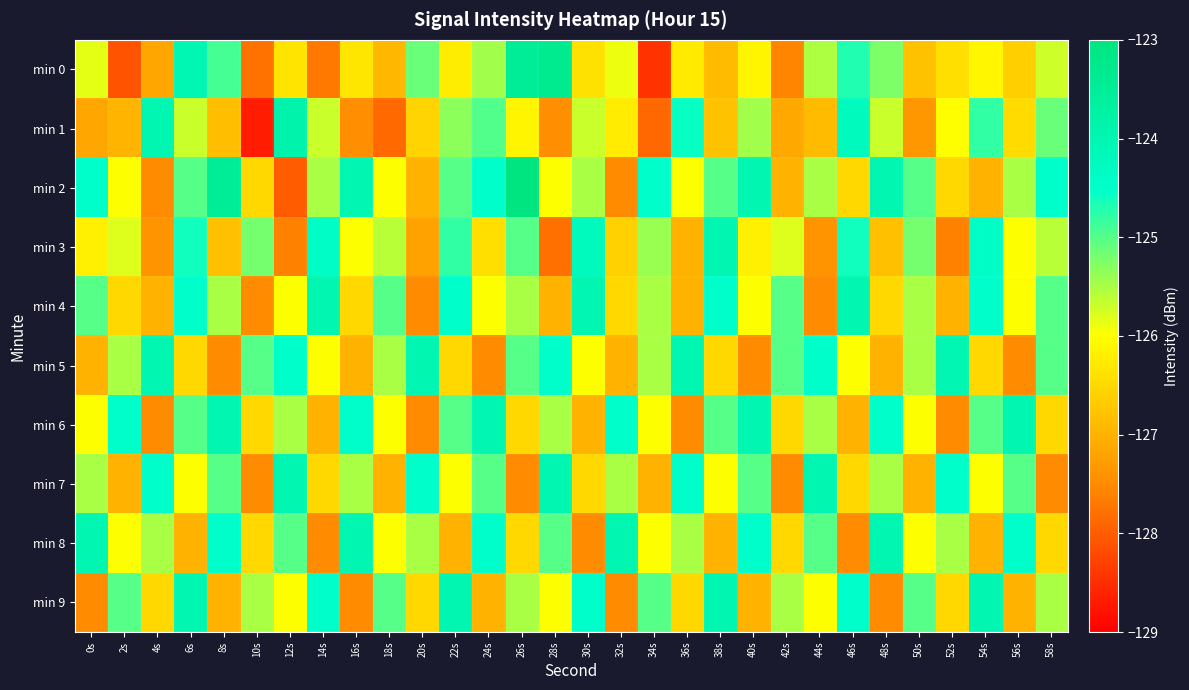

Reading right to left, extract all data points from this chart.

min 0: 58s=-125.7	56s=-126.6	54s=-126.1	52s=-126.4	50s=-126.8	48s=-125.2	46s=-124.7	44s=-125.5	42s=-127.6	40s=-126.1	38s=-126.9	36s=-126.3	34s=-128.4	32s=-125.9	30s=-126.4	28s=-123.3	26s=-123.5	24s=-125.5	22s=-126.2	20s=-125.1	18s=-126.9	16s=-126.3	14s=-127.7	12s=-126.3	10s=-127.8	8s=-124.9	6s=-124.0	4s=-127.1	2s=-128.1	0s=-125.9
min 1: 58s=-125.1	56s=-126.5	54s=-124.8	52s=-126.0	50s=-127.3	48s=-125.7	46s=-124.2	44s=-126.9	42s=-127.1	40s=-125.5	38s=-126.8	36s=-124.6	34s=-127.9	32s=-126.2	30s=-125.7	28s=-127.5	26s=-126.1	24s=-125.0	22s=-125.3	20s=-126.5	18s=-127.9	16s=-127.5	14s=-125.7	12s=-123.9	10s=-128.7	8s=-126.8	6s=-125.7	4s=-124.0	2s=-127.0	0s=-127.1
min 2: 58s=-124.5	56s=-125.5	54s=-127.0	52s=-126.5	50s=-125.0	48s=-124.0	46s=-126.5	44s=-125.5	42s=-127.0	40s=-124.0	38s=-125.0	36s=-126.0	34s=-124.5	32s=-127.5	30s=-125.5	28s=-126.0	26s=-123.0	24s=-124.5	22s=-125.0	20s=-127.0	18s=-126.0	16s=-124.0	14s=-125.5	12s=-128.0	10s=-126.5	8s=-123.5	6s=-125.0	4s=-127.5	2s=-126.0	0s=-124.5
min 3: 58s=-125.6	56s=-126.0	54s=-124.4	52s=-127.6	50s=-125.2	48s=-126.8	46s=-124.6	44s=-127.4	42s=-125.8	40s=-126.2	38s=-124.0	36s=-127.0	34s=-125.4	32s=-126.6	30s=-124.2	28s=-127.8	26s=-125.0	24s=-126.4	22s=-124.8	20s=-127.2	18s=-125.6	16s=-126.0	14s=-124.4	12s=-127.6	10s=-125.2	8s=-126.8	6s=-124.6	4s=-127.4	2s=-125.8	0s=-126.2
min 4: 58s=-125.0	56s=-126.0	54s=-124.5	52s=-127.0	50s=-125.5	48s=-126.5	46s=-124.0	44s=-127.5	42s=-125.0	40s=-126.0	38s=-124.5	36s=-127.0	34s=-125.5	32s=-126.5	30s=-124.0	28s=-127.0	26s=-125.5	24s=-126.0	22s=-124.5	20s=-127.5	18s=-125.0	16s=-126.5	14s=-124.0	12s=-126.0	10s=-127.5	8s=-125.5	6s=-124.5	4s=-127.0	2s=-126.5	0s=-125.0
min 5: 58s=-125.0	56s=-127.5	54s=-126.5	52s=-124.0	50s=-125.5	48s=-127.0	46s=-126.0	44s=-124.5	42s=-125.0	40s=-127.5	38s=-126.5	36s=-124.0	34s=-125.5	32s=-127.0	30s=-126.0	28s=-124.5	26s=-125.0	24s=-127.5	22s=-126.5	20s=-124.0	18s=-125.5	16s=-127.0	14s=-126.0	12s=-124.5	10s=-125.0	8s=-127.5	6s=-126.5	4s=-124.0	2s=-125.5	0s=-127.0
min 6: 58s=-126.5	56s=-124.0	54s=-125.0	52s=-127.5	50s=-126.0	48s=-124.5	46s=-127.0	44s=-125.5	42s=-126.5	40s=-124.0	38s=-125.0	36s=-127.5	34s=-126.0	32s=-124.5	30s=-127.0	28s=-125.5	26s=-126.5	24s=-124.0	22s=-125.0	20s=-127.5	18s=-126.0	16s=-124.5	14s=-127.0	12s=-125.5	10s=-126.5	8s=-124.0	6s=-125.0	4s=-127.5	2s=-124.5	0s=-126.0
min 7: 58s=-127.5	56s=-125.0	54s=-126.0	52s=-124.5	50s=-127.0	48s=-125.5	46s=-126.5	44s=-124.0	42s=-127.5	40s=-125.0	38s=-126.0	36s=-124.5	34s=-127.0	32s=-125.5	30s=-126.5	28s=-124.0	26s=-127.5	24s=-125.0	22s=-126.0	20s=-124.5	18s=-127.0	16s=-125.5	14s=-126.5	12s=-124.0	10s=-127.5	8s=-125.0	6s=-126.0	4s=-124.5	2s=-127.0	0s=-125.5
min 8: 58s=-126.5	56s=-124.5	54s=-127.0	52s=-125.5	50s=-126.0	48s=-124.0	46s=-127.5	44s=-125.0	42s=-126.5	40s=-124.5	38s=-127.0	36s=-125.5	34s=-126.0	32s=-124.0	30s=-127.5	28s=-125.0	26s=-126.5	24s=-124.5	22s=-127.0	20s=-125.5	18s=-126.0	16s=-124.0	14s=-127.5	12s=-125.0	10s=-126.5	8s=-124.5	6s=-127.0	4s=-125.5	2s=-126.0	0s=-124.0
min 9: 58s=-125.5	56s=-127.0	54s=-124.0	52s=-126.5	50s=-125.0	48s=-127.5	46s=-124.5	44s=-126.0	42s=-125.5	40s=-127.0	38s=-124.0	36s=-126.5	34s=-125.0	32s=-127.5	30s=-124.5	28s=-126.0	26s=-125.5	24s=-127.0	22s=-124.0	20s=-126.5	18s=-125.0	16s=-127.5	14s=-124.5	12s=-126.0	10s=-125.5	8s=-127.0	6s=-124.0	4s=-126.5	2s=-125.0	0s=-127.5